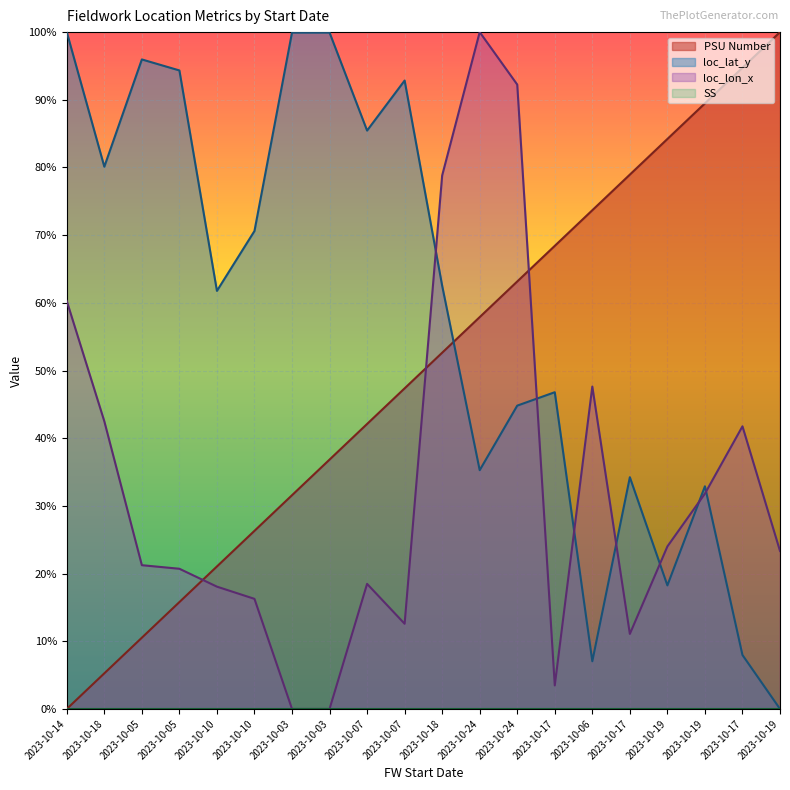

Is it true that loc_lat_y equals 0.6 at 2023-10-18?

True